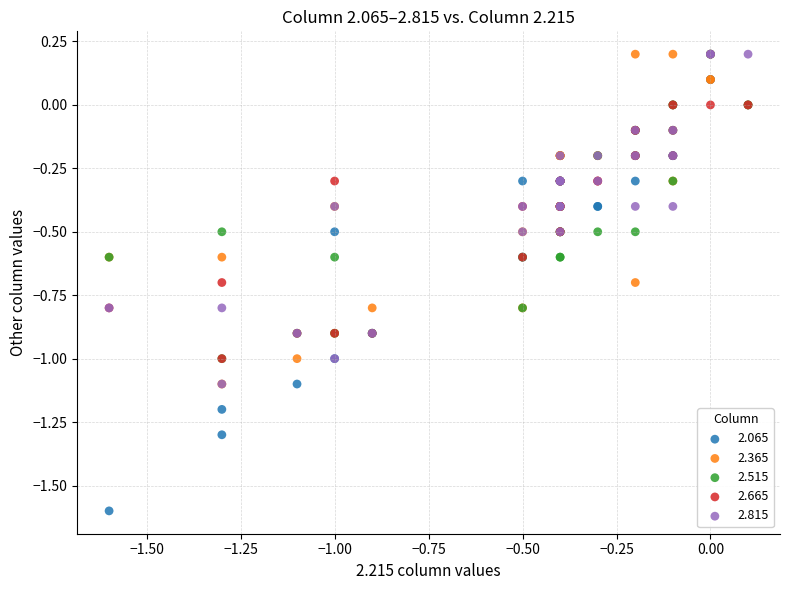

Which series reaches the minimum Y coordinate?

2.065